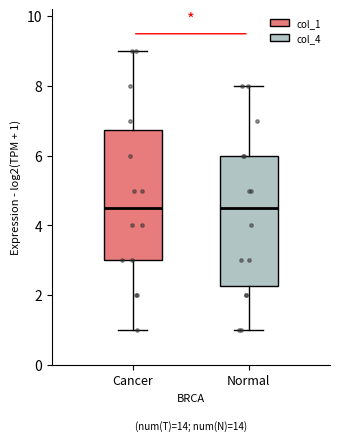

Reading left to right, transcribe this box plot: for each box, give where its median line is, the range the box spans, and where its two whiskers end, as read against the y-axis. The values are not printed on the chart, so give them approximately, as read against the axis.

Cancer: median 4.6, box 3.0 to 6.8, whiskers 1.0 to 9.0
Normal: median 4.6, box 2.2 to 6.0, whiskers 1.0 to 8.0